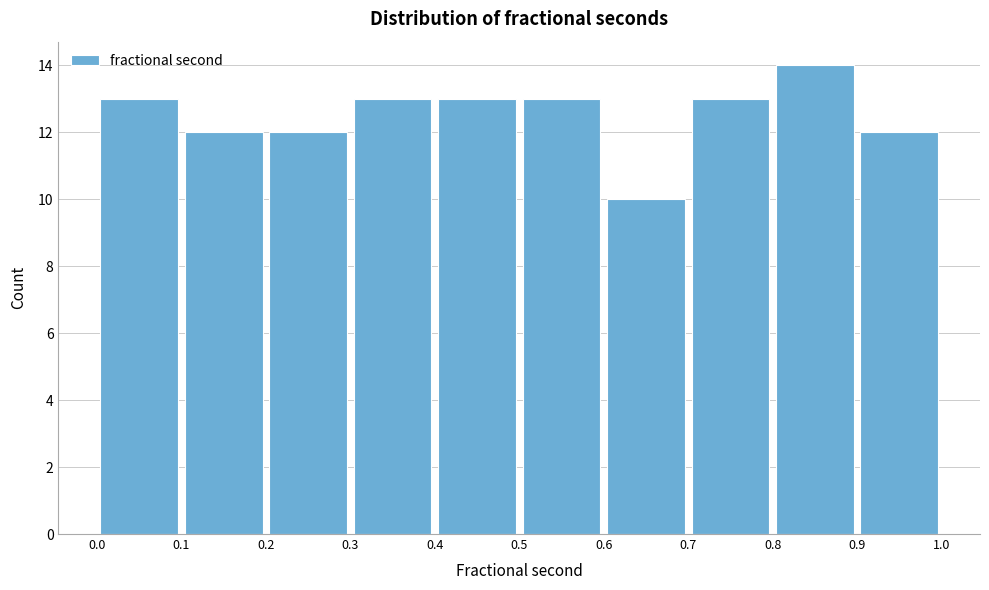

Over which range of the x-axis is the bar tallest?

0.8 to 0.9